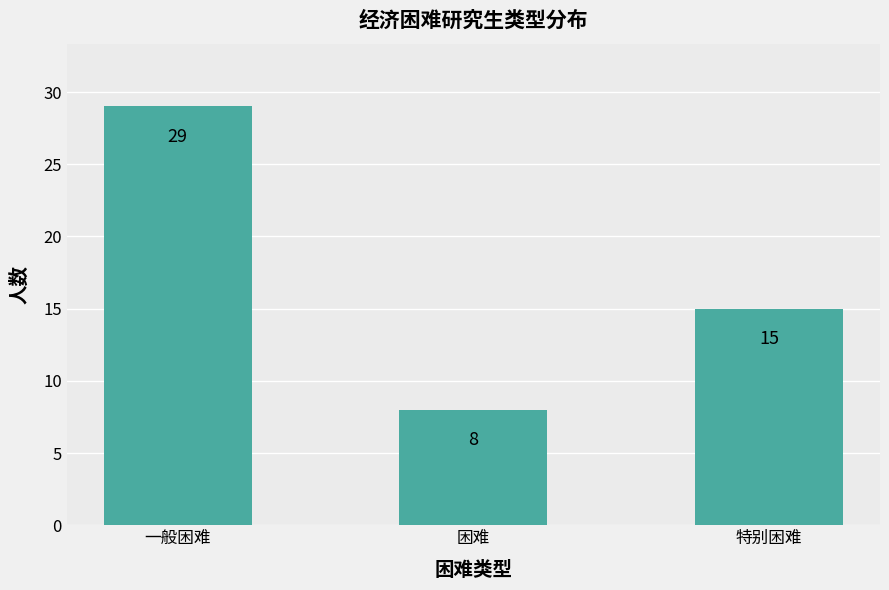

What is the label of the 3rd bar from the left?

特别困难